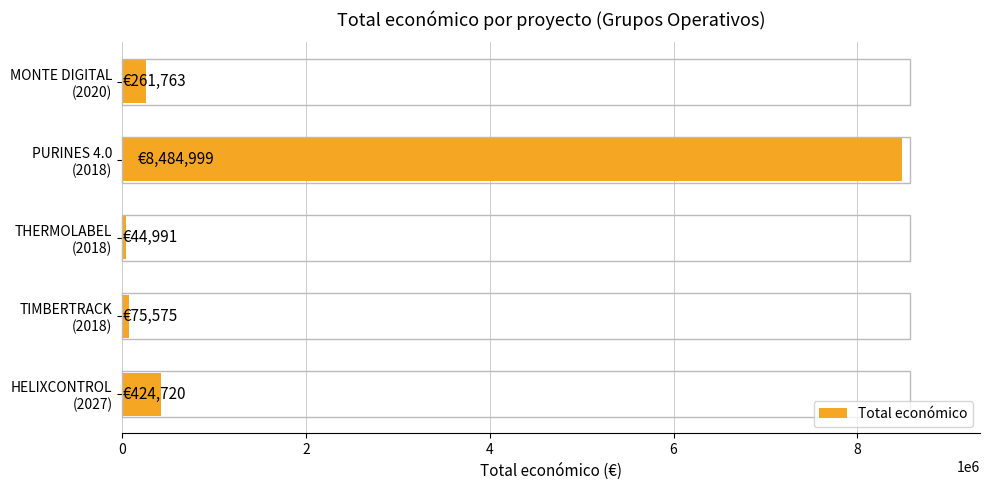

What is the sum of all values?

9292048